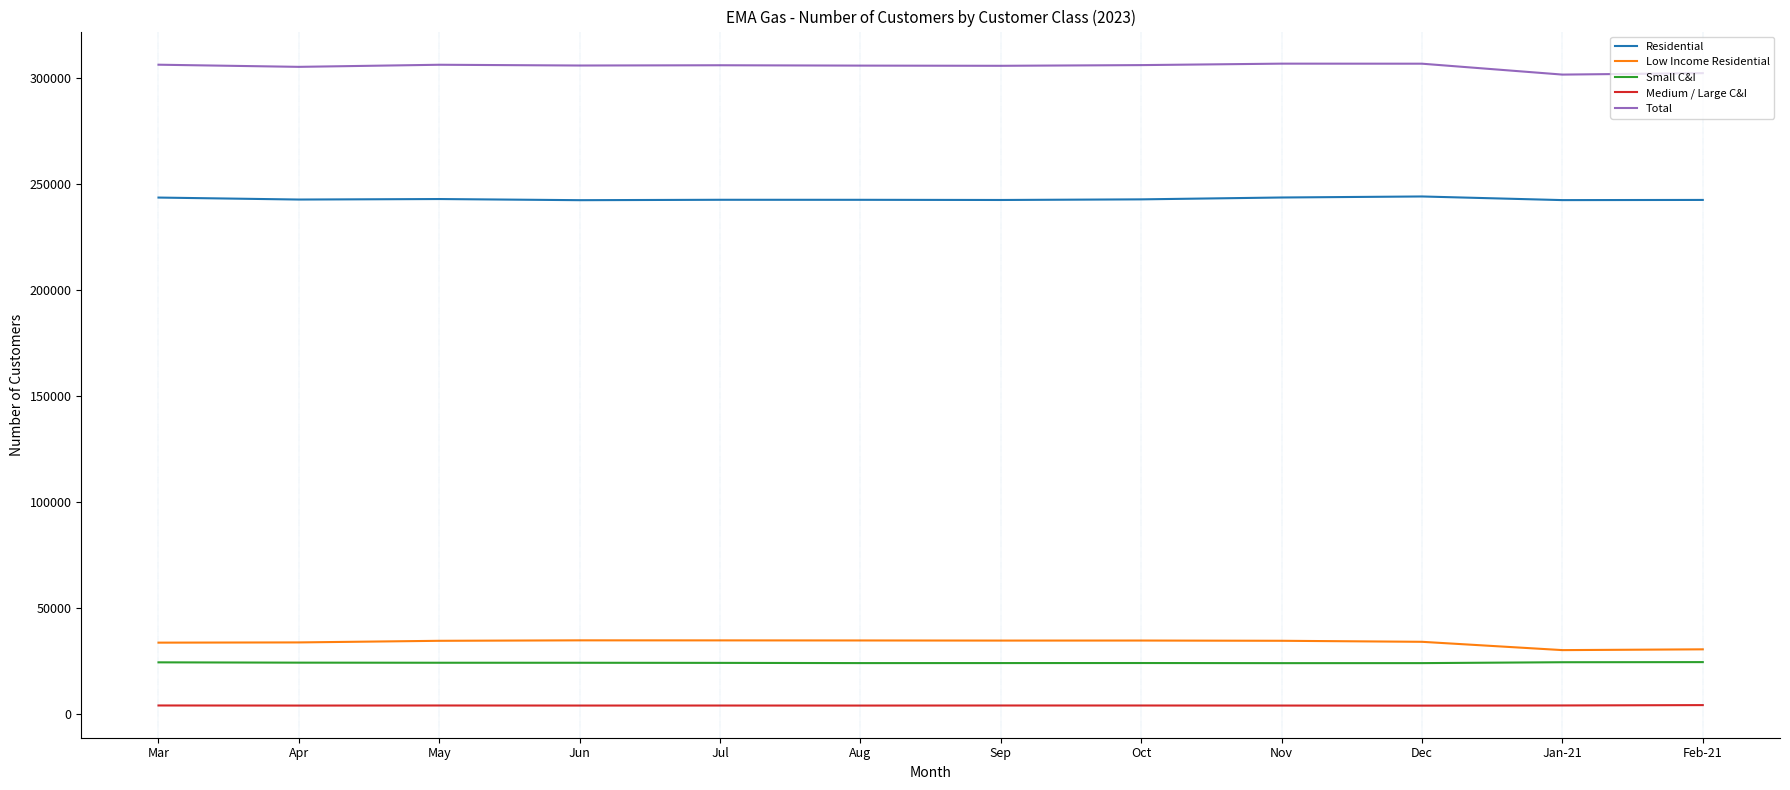

Is the value of Small C&I at Sep greater than the value of Total at May?

No